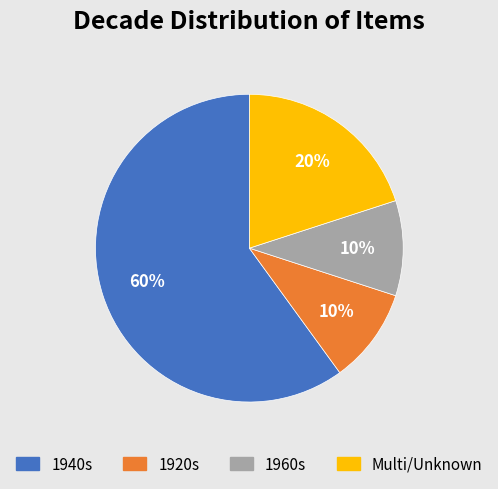

Does any single category account for the majority?

Yes